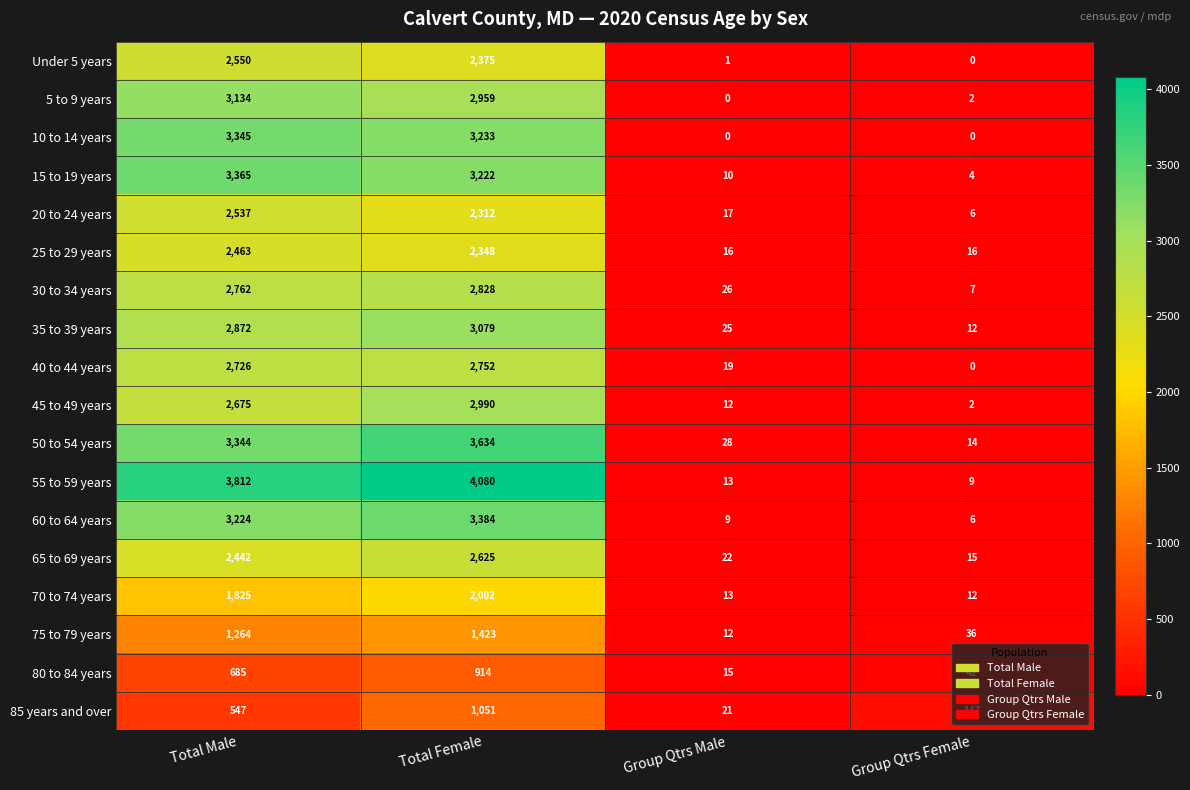

At how many categories does at least one series exceed 124?

3